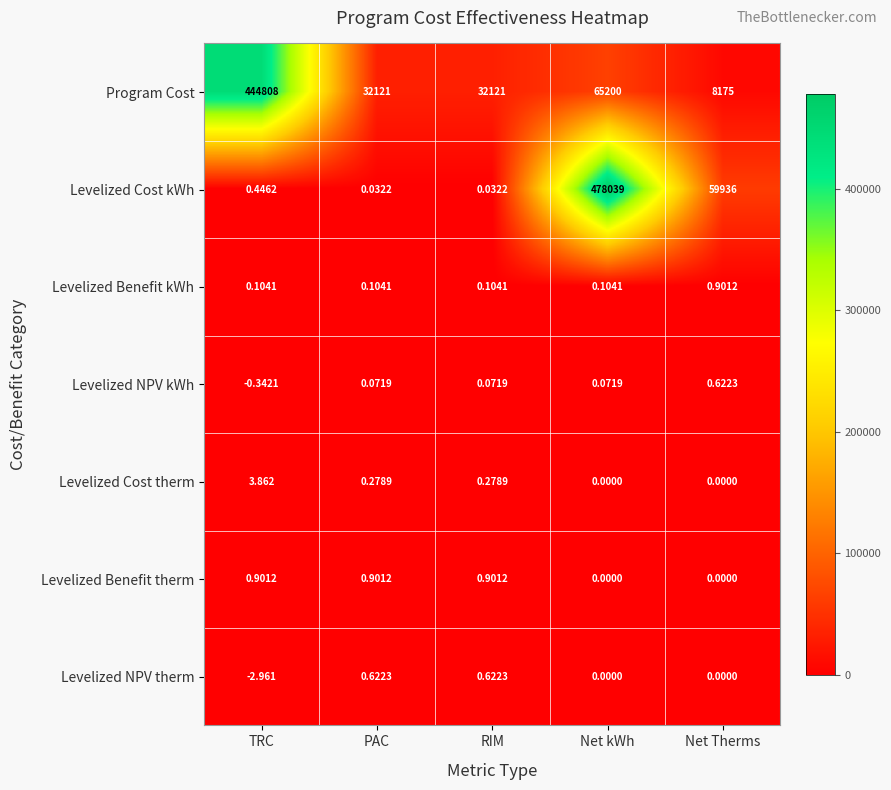

Which series has the largest total across all categories?

Program Cost